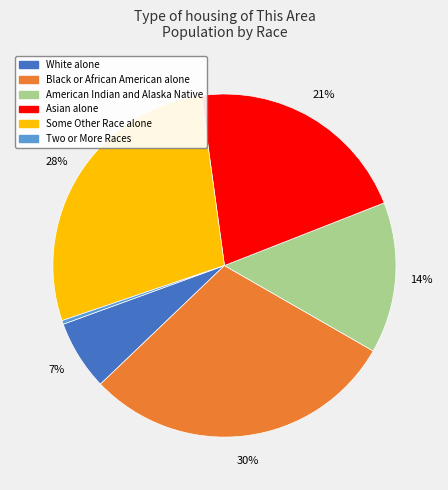

How many slices are in this pie chart?

6